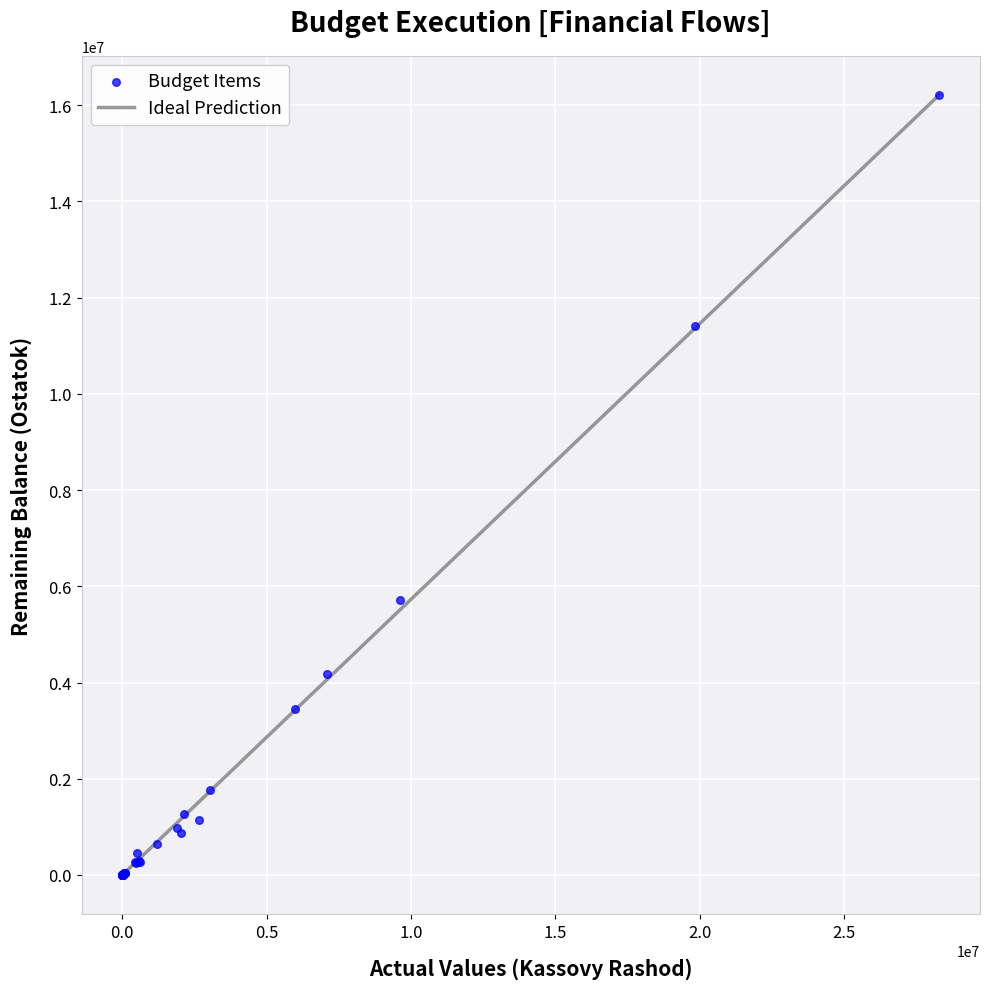

What Y value in the scatter plot is closest to 8106947?

5723767.0